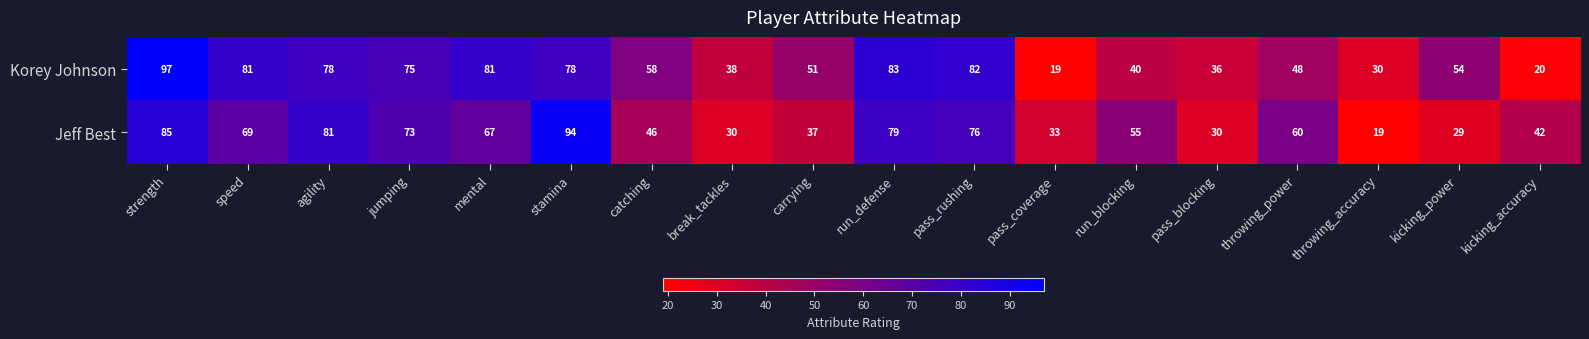

Which series changed the most between break_tackles and kicking_accuracy?

Korey Johnson